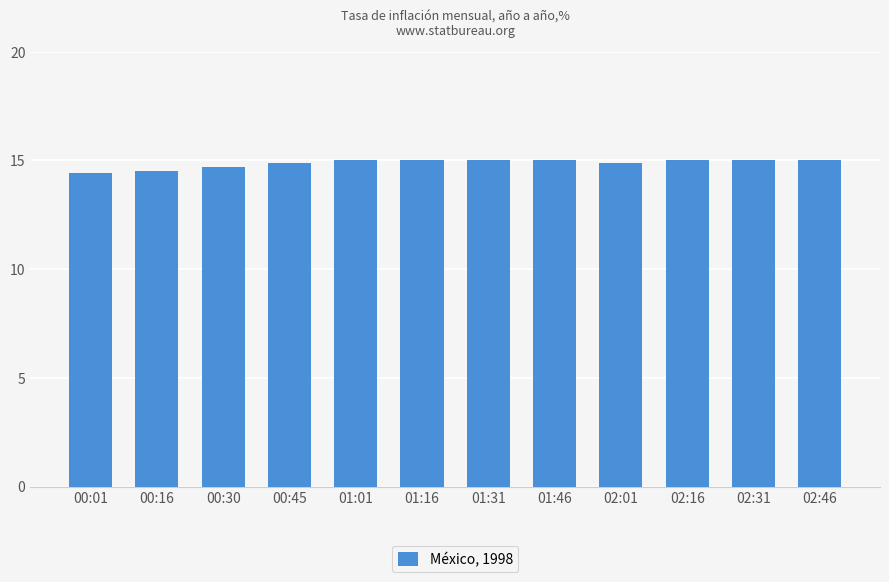

What is the change in value from 00:16 to 00:30?

+0.2